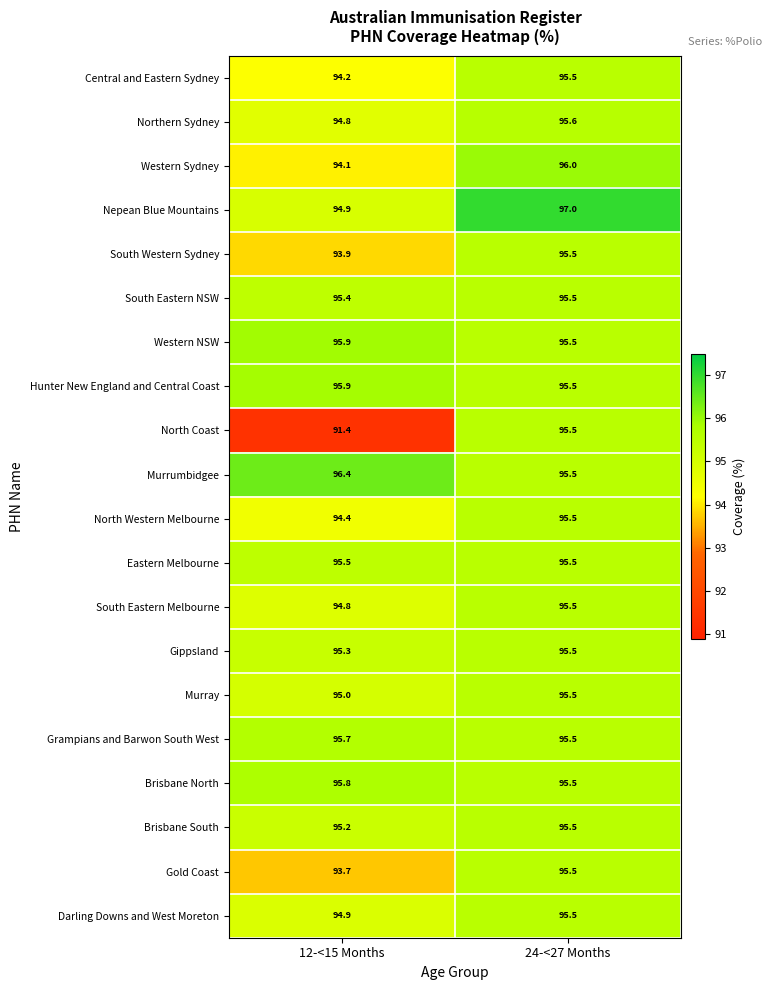

How many data points does each series have?

2